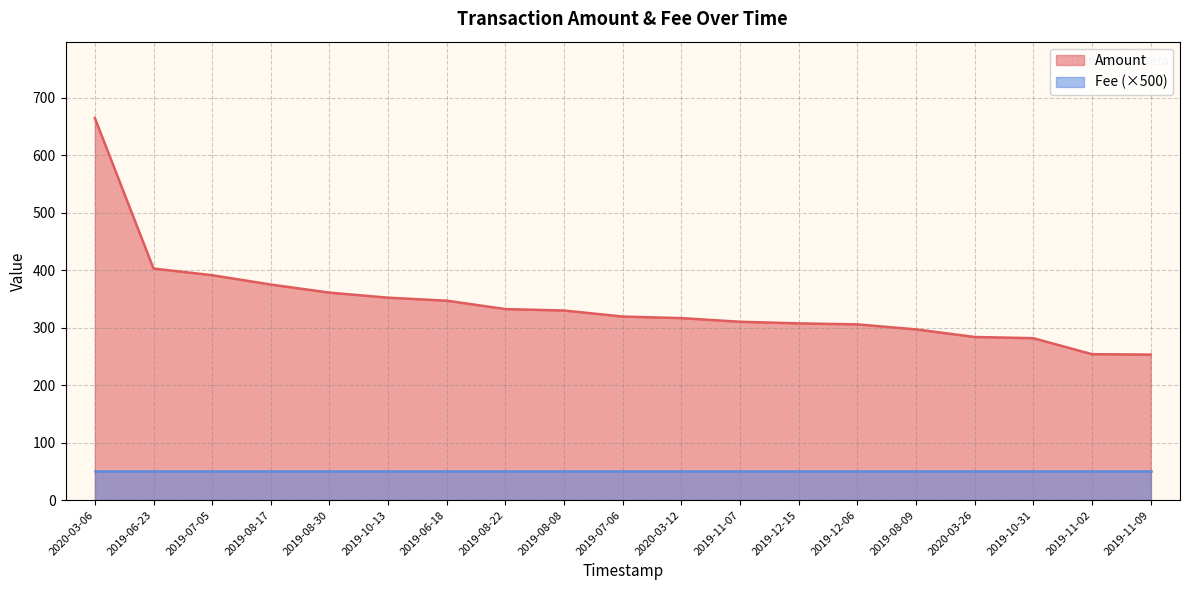

How many series are shown in this chart?

2